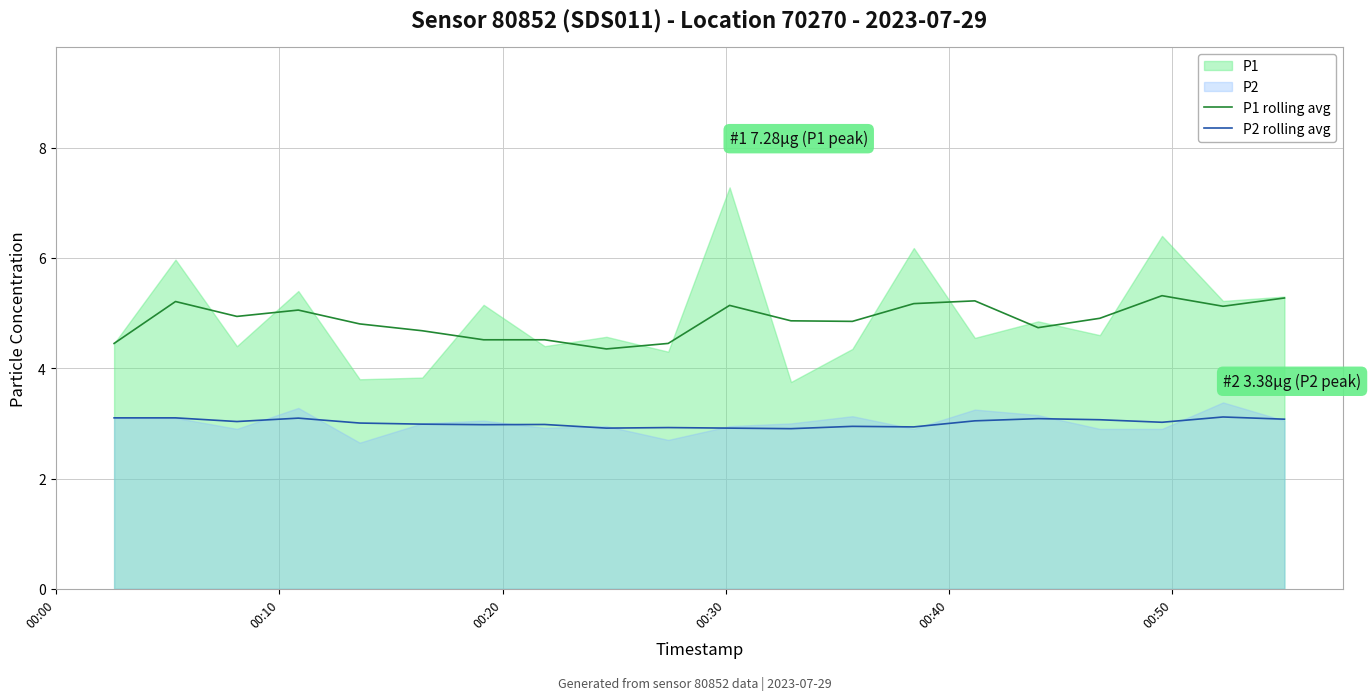

True or false: P1 rolling avg and P2 rolling avg intersect in this chart.

False